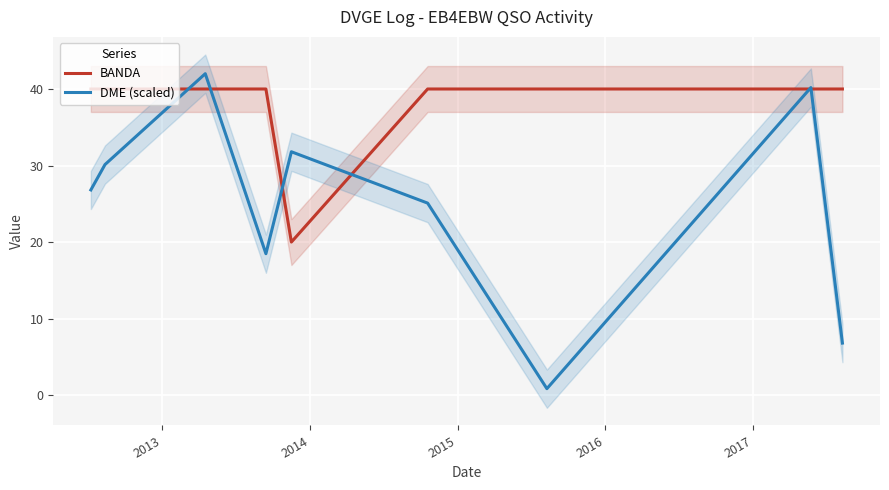

What is the highest value of the DME (scaled) series?

42.0